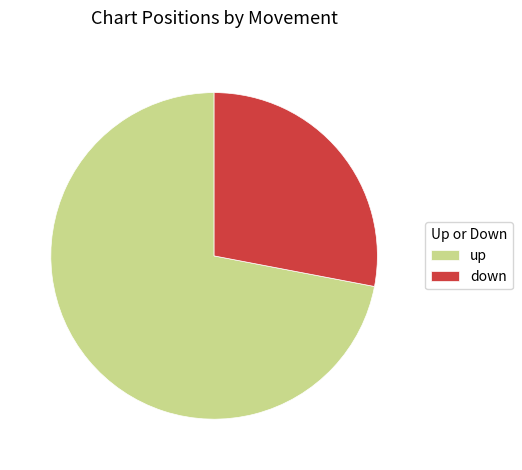

True or false: up accounts for 58% of the total.

False